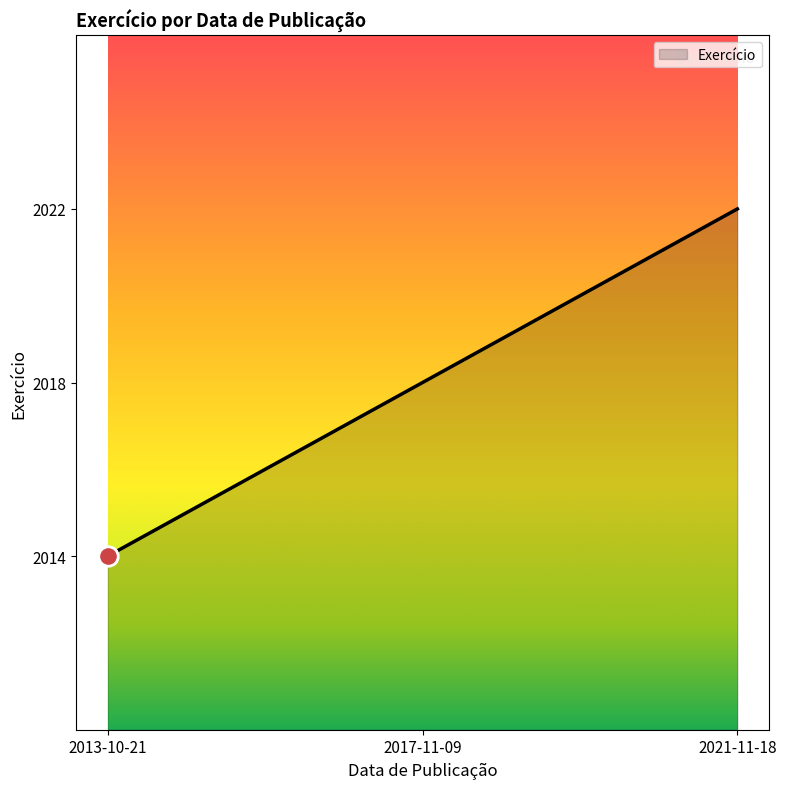

What is the change in value from 2013-10-21 to 2017-11-09?

+4